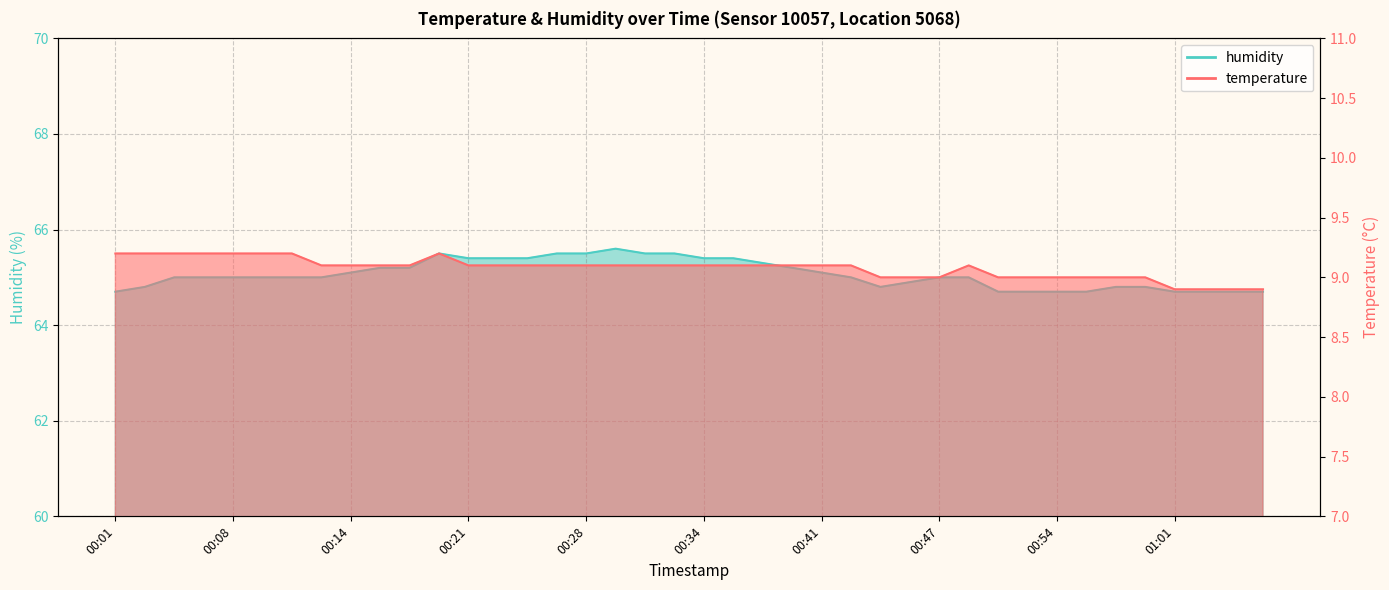

At which label does humidity first exceed 65?

00:14